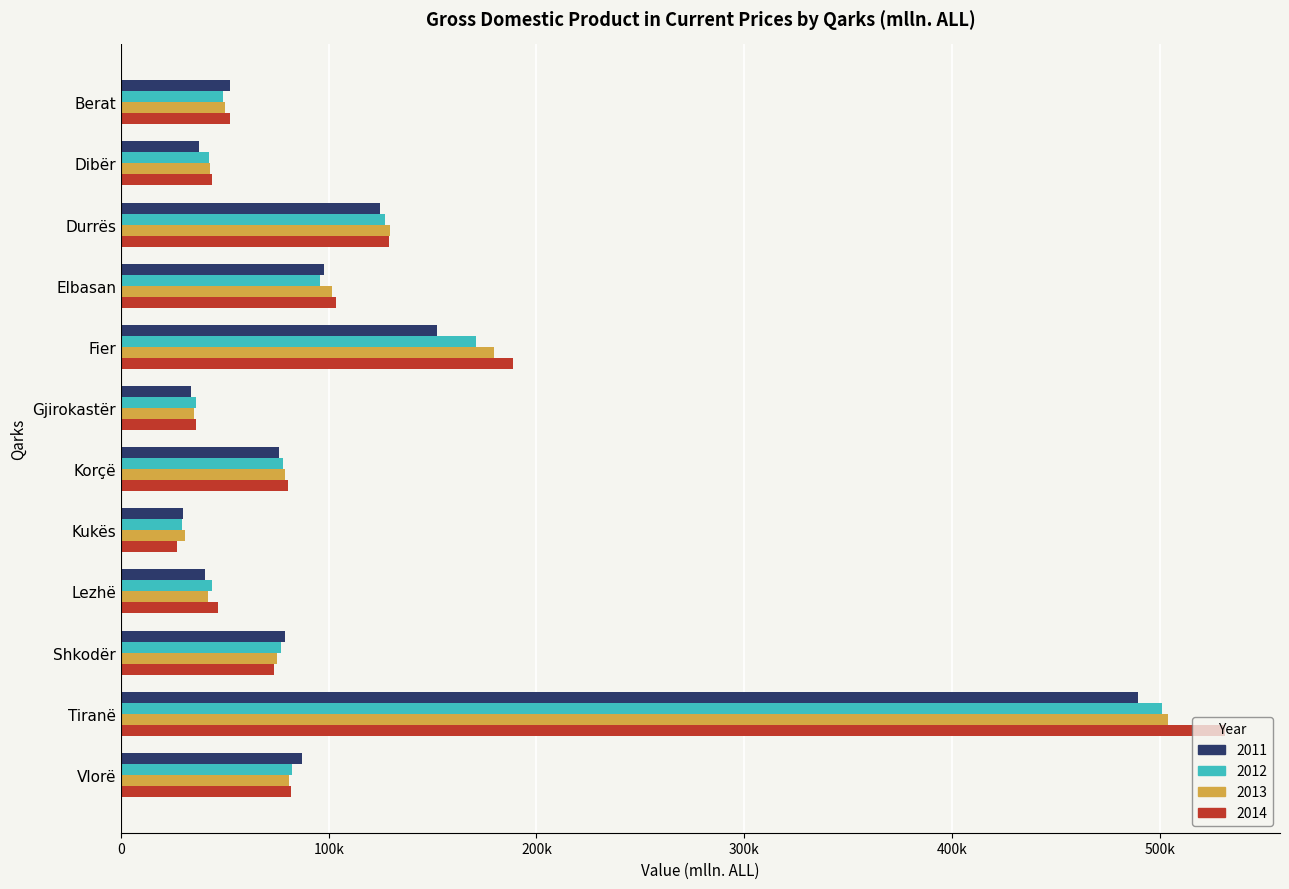

What are all the series names shown in the legend?

2011, 2012, 2013, 2014